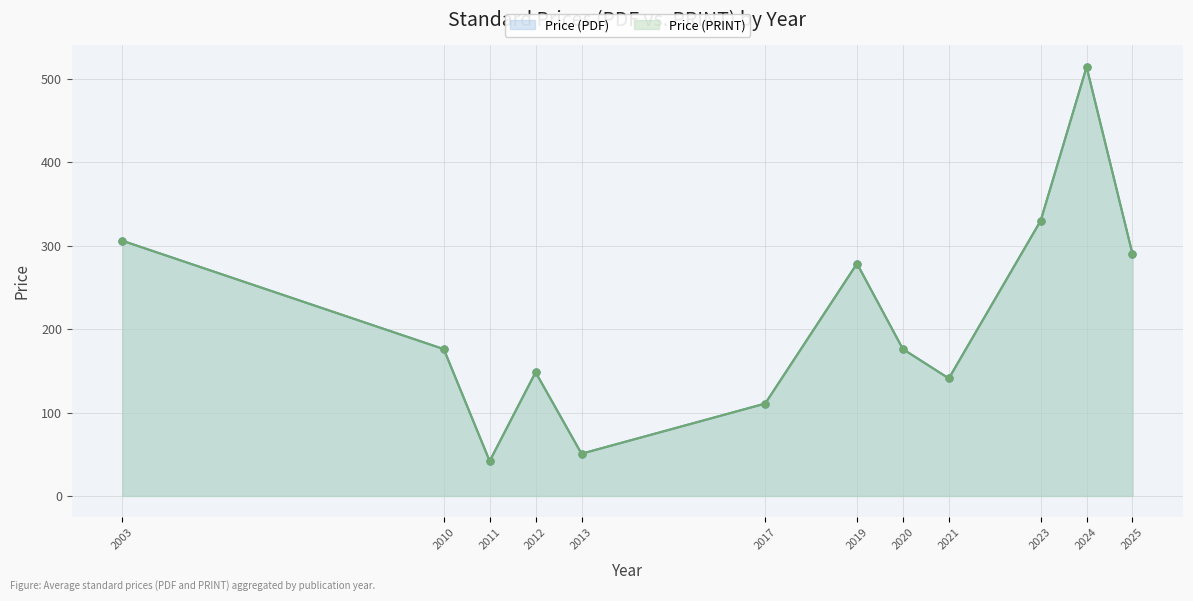

True or false: Price (PDF) and Price (PRINT) intersect in this chart.

False